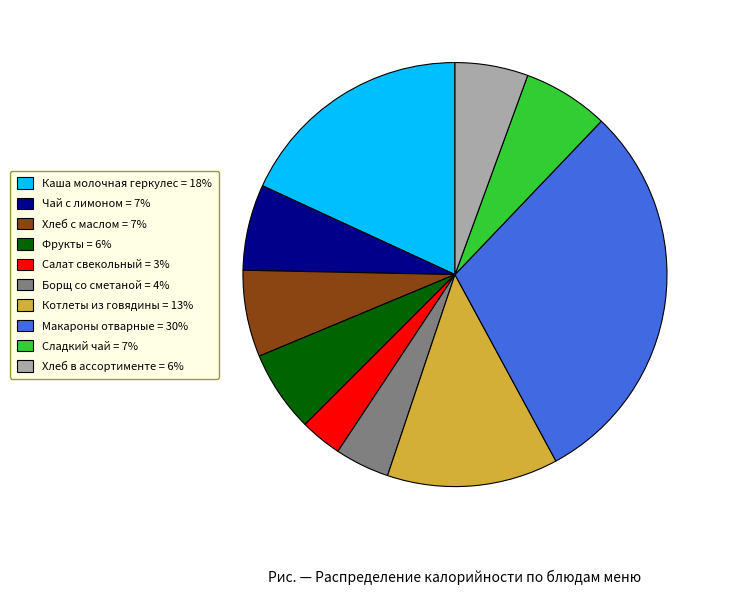

Is Каша молочная геркулес the majority of the pie?

No